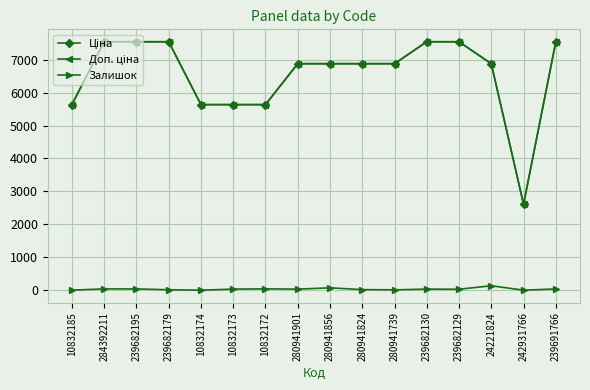

True or false: Залишок has more than 2 interior local peaks.

True